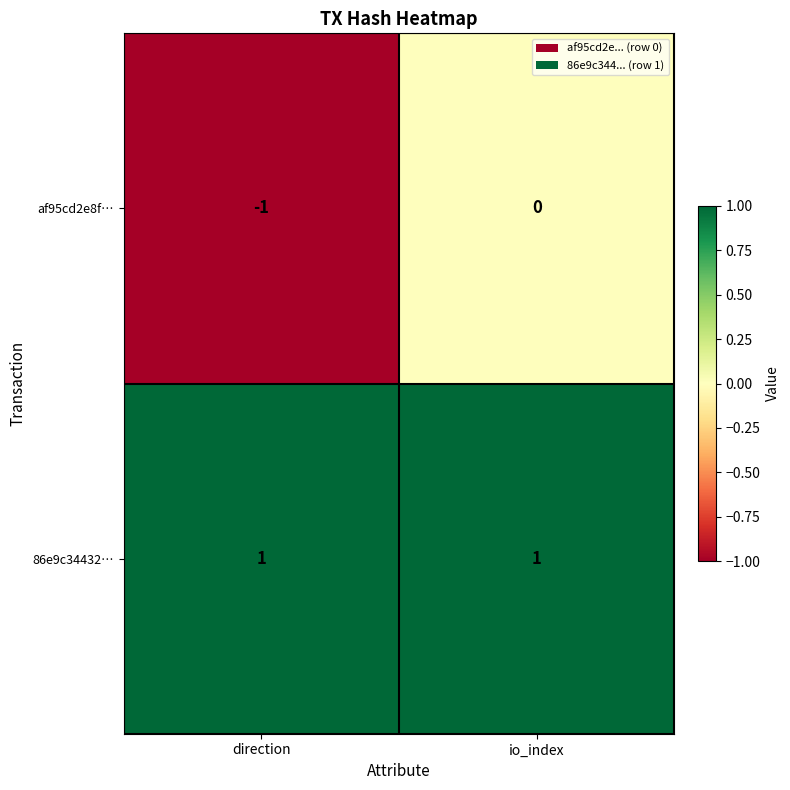

Which series has the widest spread of values?

af95cd2e8f…